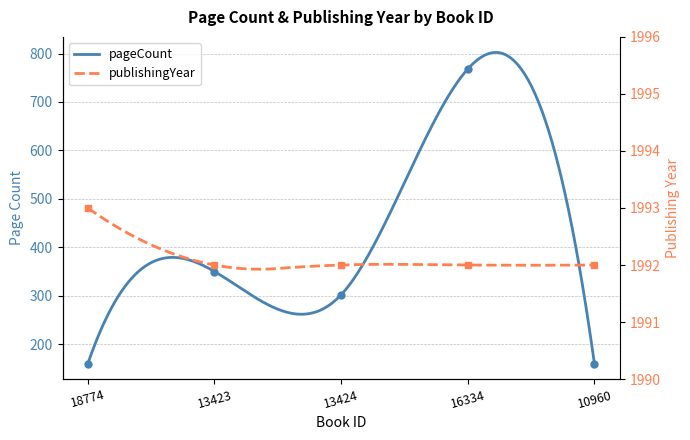

What is the label of the 1st point from the left?

18774